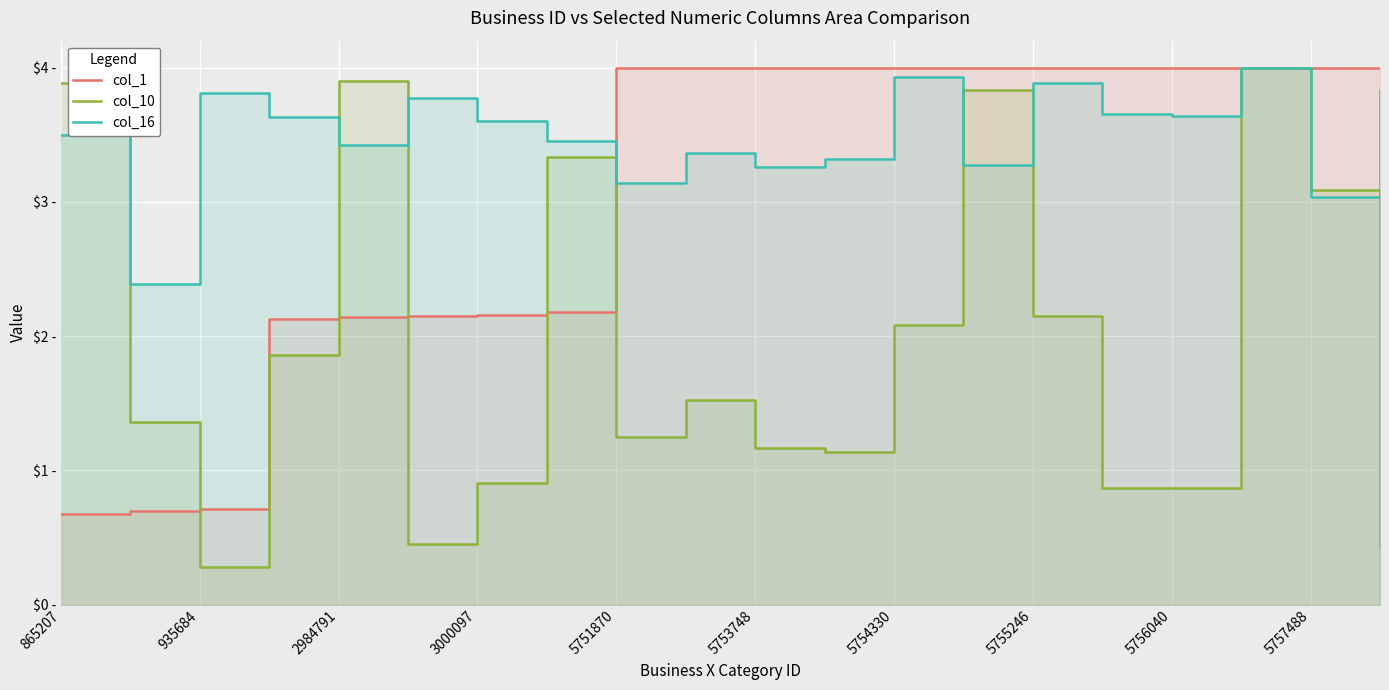

How many times do col_16 and col_10 cross each other?

6